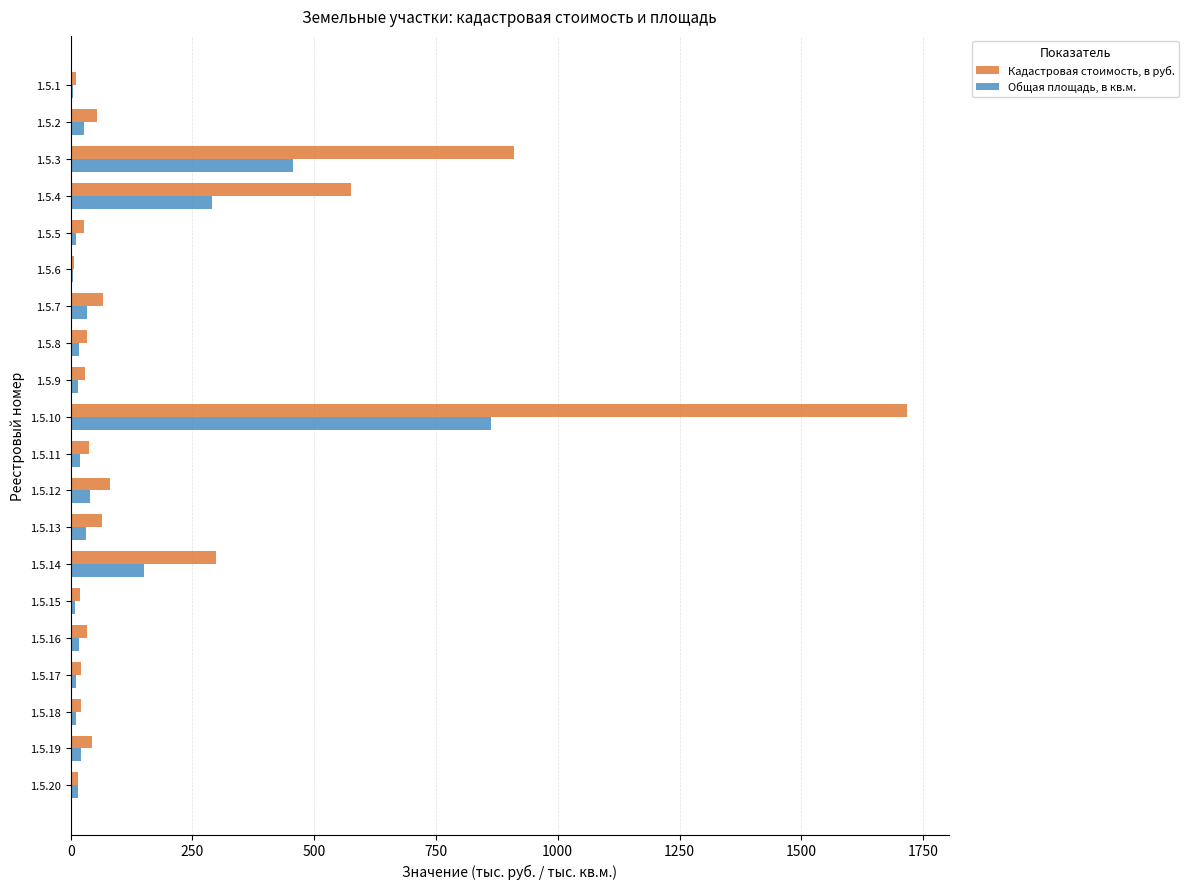

What is the highest value of the Кадастровая стоимость, в руб. series?

1717.1